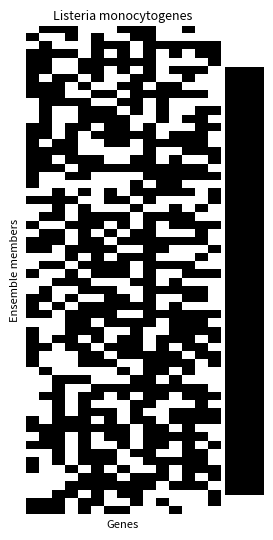

How many series are shown in this chart?

20